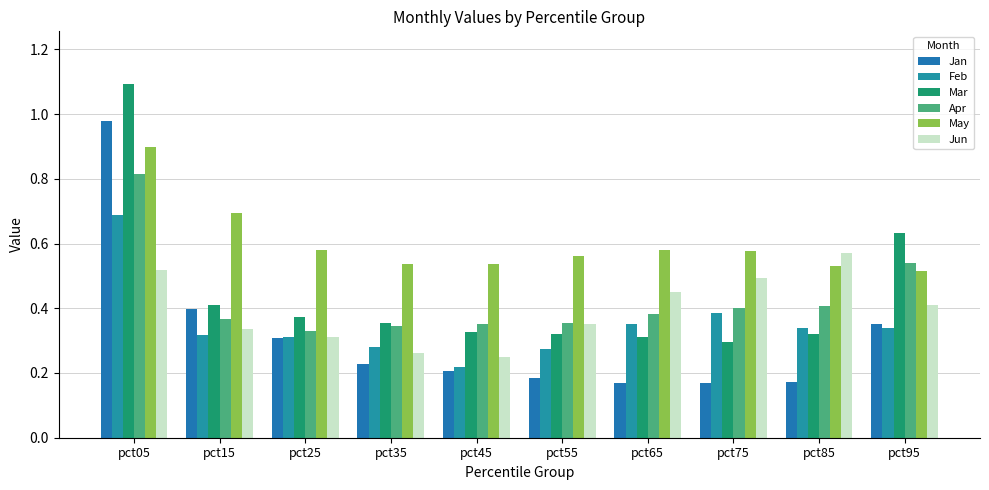

Between pct05 and pct95, which series saw the biggest shift?

Jan